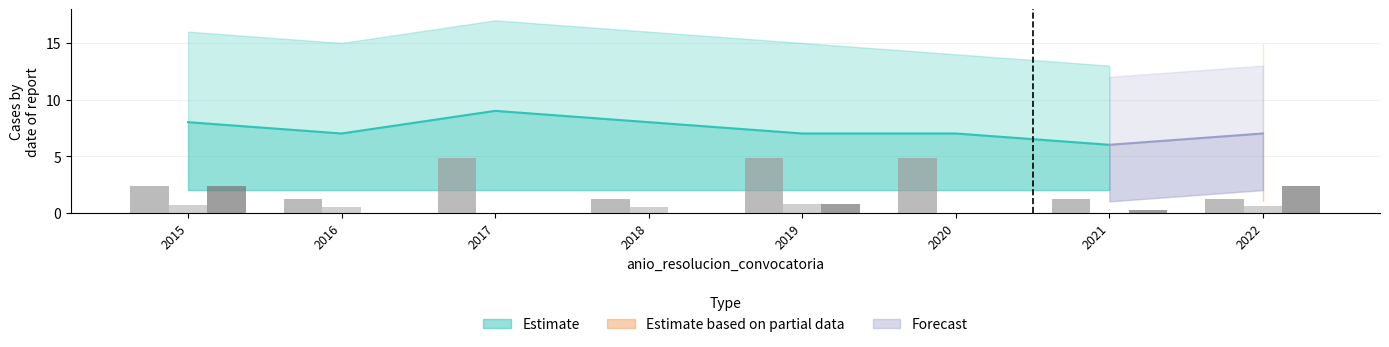

At how many categories does at least one series exceed 0?

8